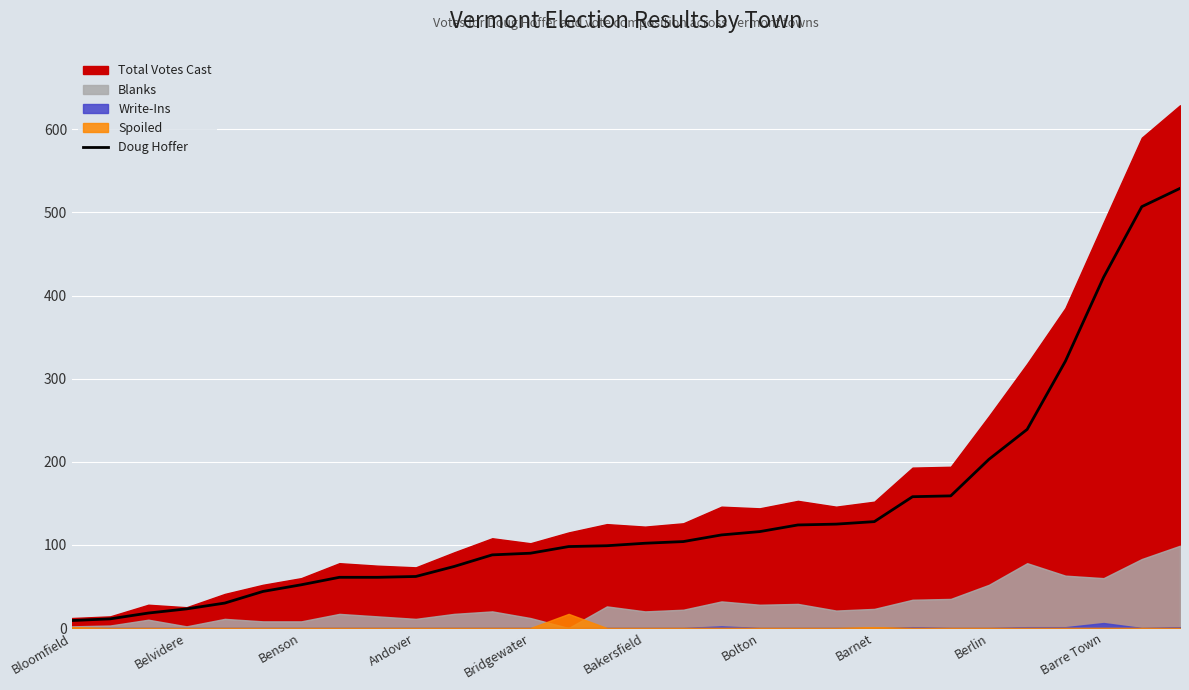

How many data points are less than 102?

15